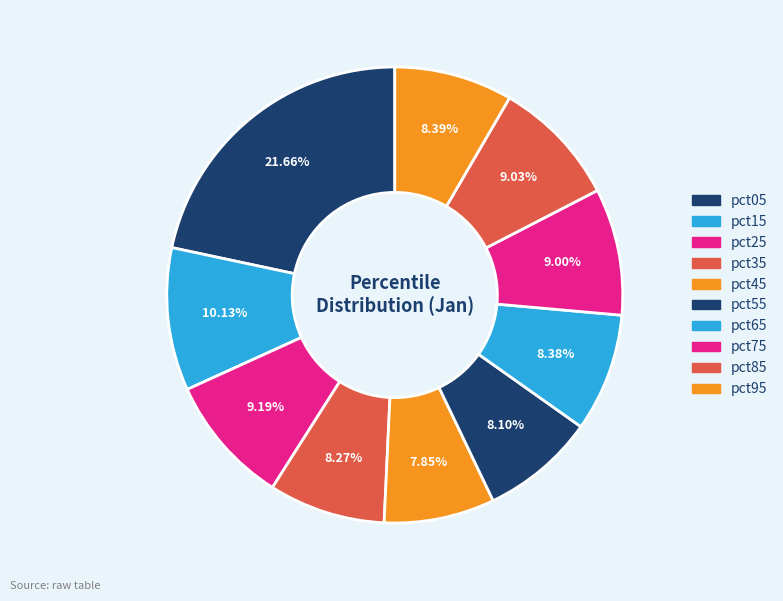

How many segments does this pie chart have?

10